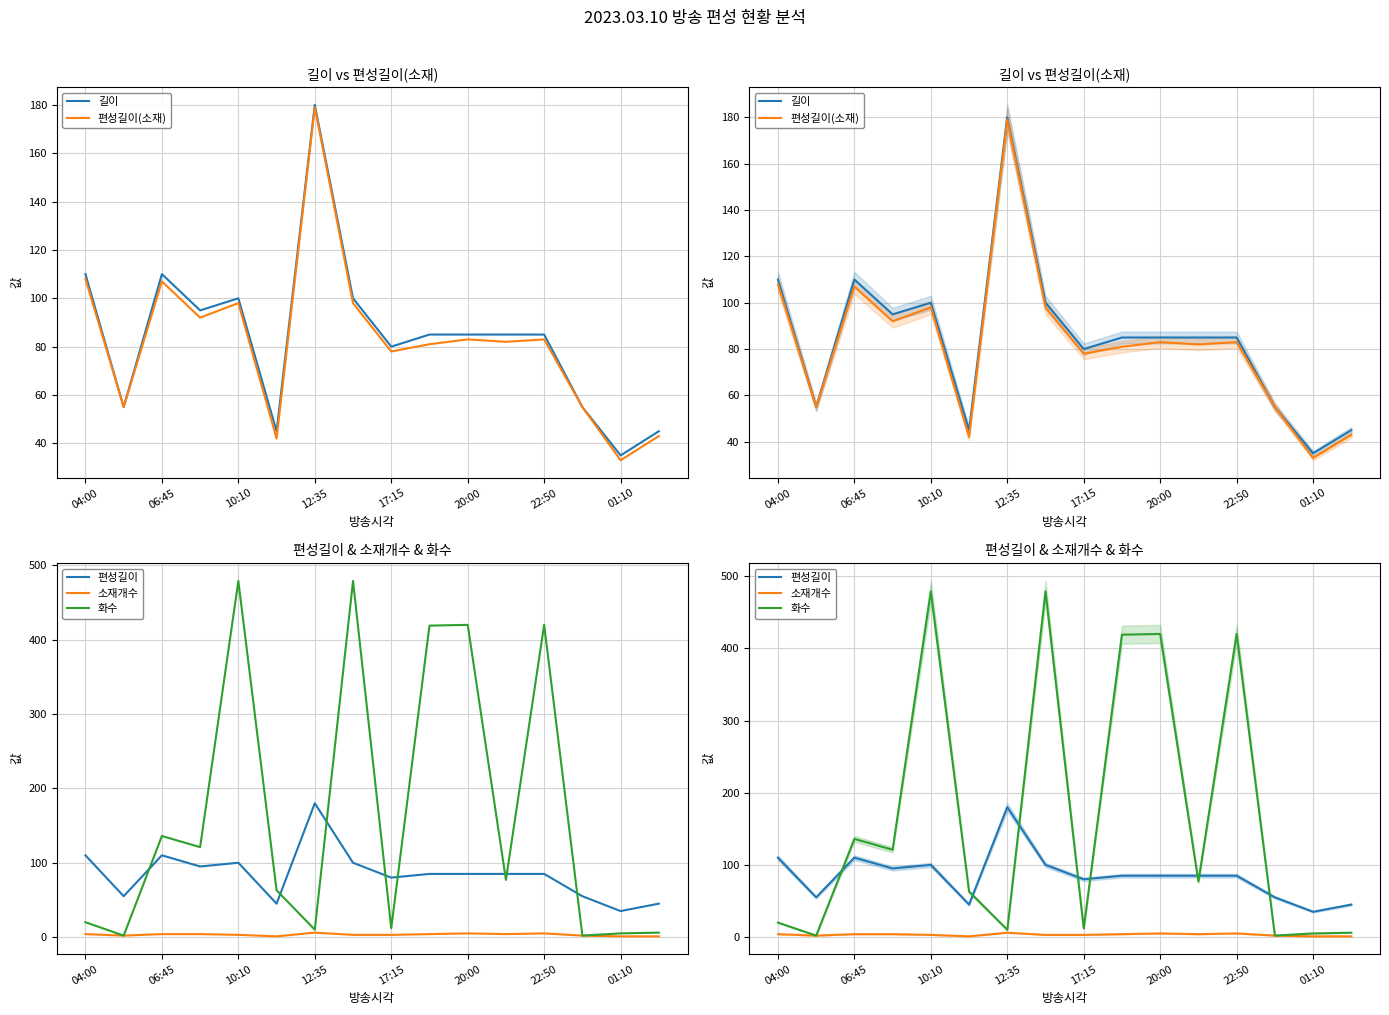

True or false: 편성길이(소재) and 소재개수 intersect in this chart.

False